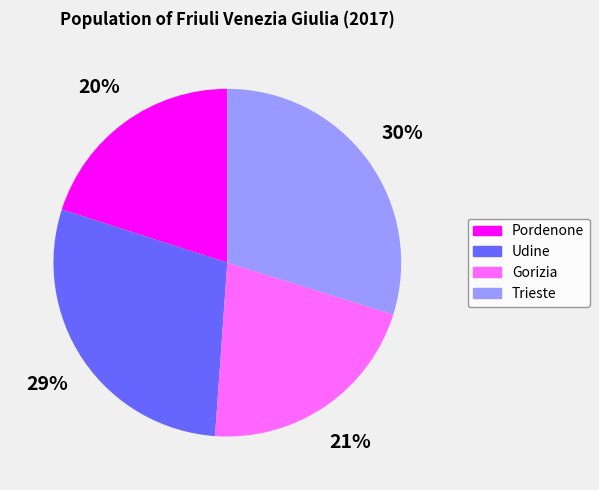

Approximately how many times larger is the value at Udine compared to Pordenone?

1.4